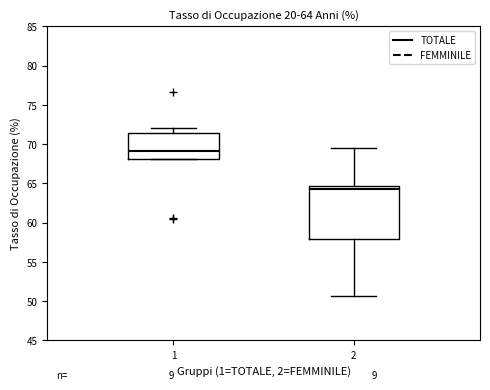

Which box has the lowest median line?

2